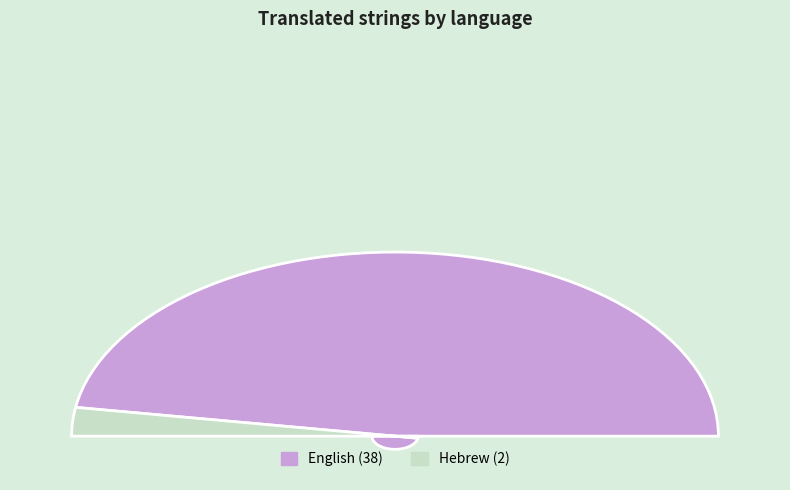

Approximately how many times larger is the value at Hebrew compared to English?

0.1